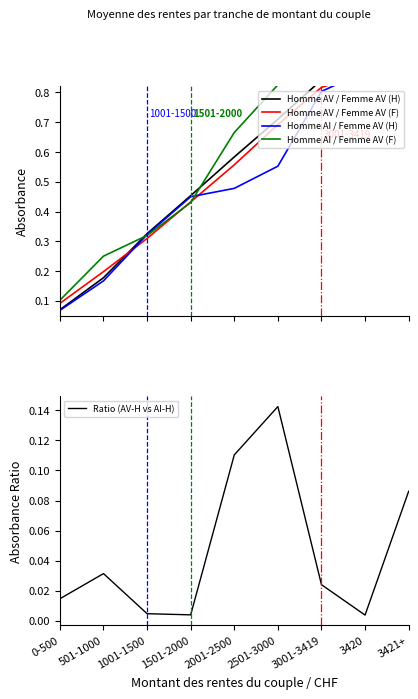

Reading right to left, extract all data points from this chart.

Homme AV / Femme AV (hommes): 3421+=1.0	3420=0.9	3001-3419=0.8	2501-3000=0.7	2001-2500=0.6	1501-2000=0.5	1001-1500=0.3	501-1000=0.2	0-500=0.1
Homme AV / Femme AV (femmes): 3421+=0.9	3420=0.9	3001-3419=0.8	2501-3000=0.7	2001-2500=0.6	1501-2000=0.4	1001-1500=0.3	501-1000=0.2	0-500=0.1
Homme AI / Femme AV (hommes): 3421+=0.8	3420=0.9	3001-3419=0.8	2501-3000=0.6	2001-2500=0.5	1501-2000=0.5	1001-1500=0.3	501-1000=0.2	0-500=0.1
Homme AI / Femme AV (femmes): 3421+=1.0	3420=0.9	3001-3419=0.8	2501-3000=0.8	2001-2500=0.7	1501-2000=0.4	1001-1500=0.3	501-1000=0.3	0-500=0.1
Ratio (AV-H vs AI-H): 3421+=0.1	3420=0.0	3001-3419=0.0	2501-3000=0.1	2001-2500=0.1	1501-2000=0.0	1001-1500=0.0	501-1000=0.0	0-500=0.0